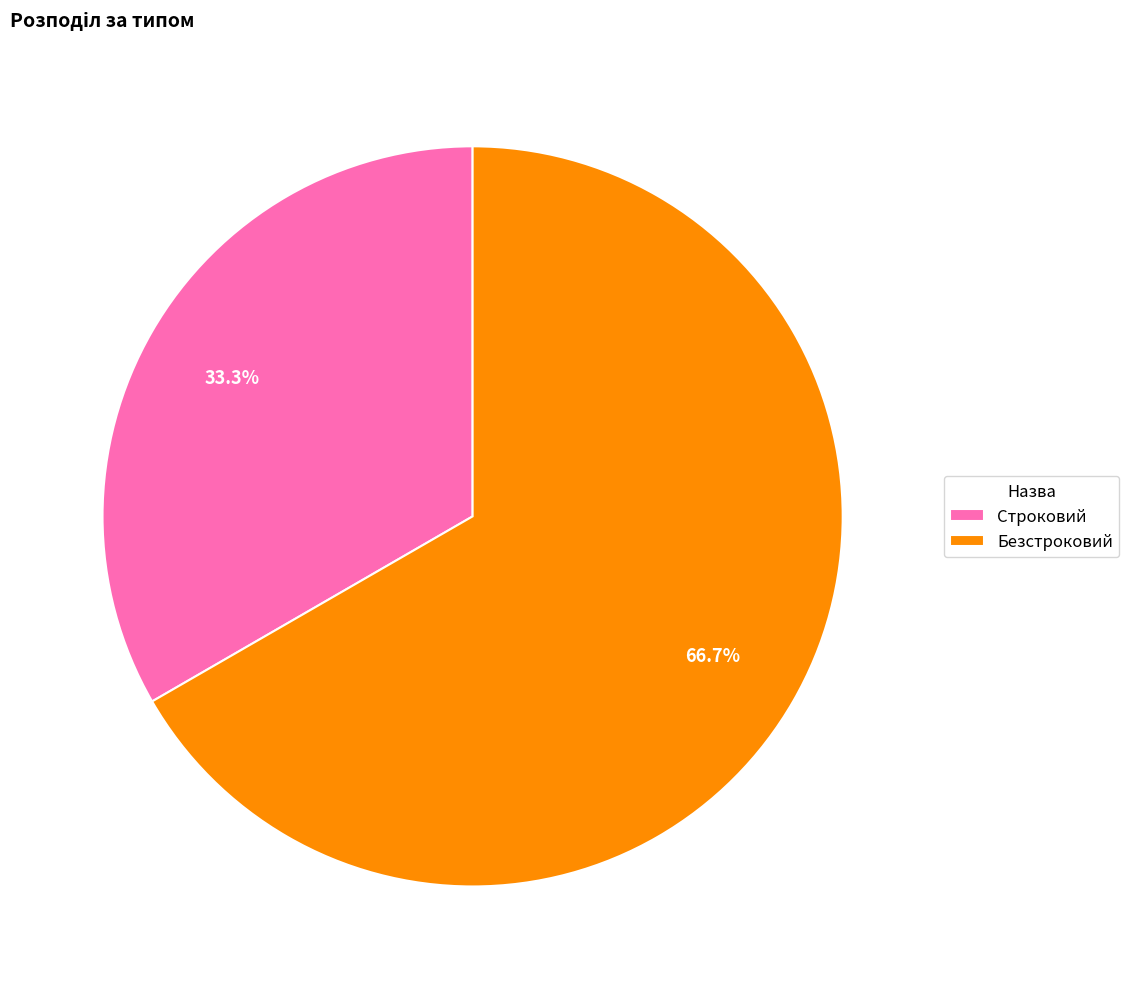

Do Строковий and Безстроковий together represent more than half of the pie?

Yes